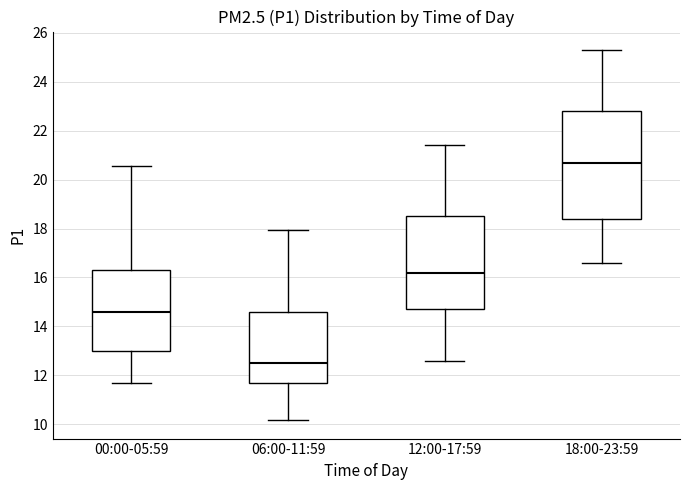

Reading left to right, read every box against the y-axis: the position of its median line, the range the box covers, and the ends of its whiskers. The values are not printed on the chart, so give them approximately, as read against the axis.

00:00-05:59: median 14.6, box 13.0 to 16.4, whiskers 11.6 to 20.6
06:00-11:59: median 12.6, box 11.8 to 14.6, whiskers 10.2 to 18.0
12:00-17:59: median 16.2, box 14.8 to 18.6, whiskers 12.6 to 21.4
18:00-23:59: median 20.8, box 18.4 to 22.8, whiskers 16.6 to 25.4